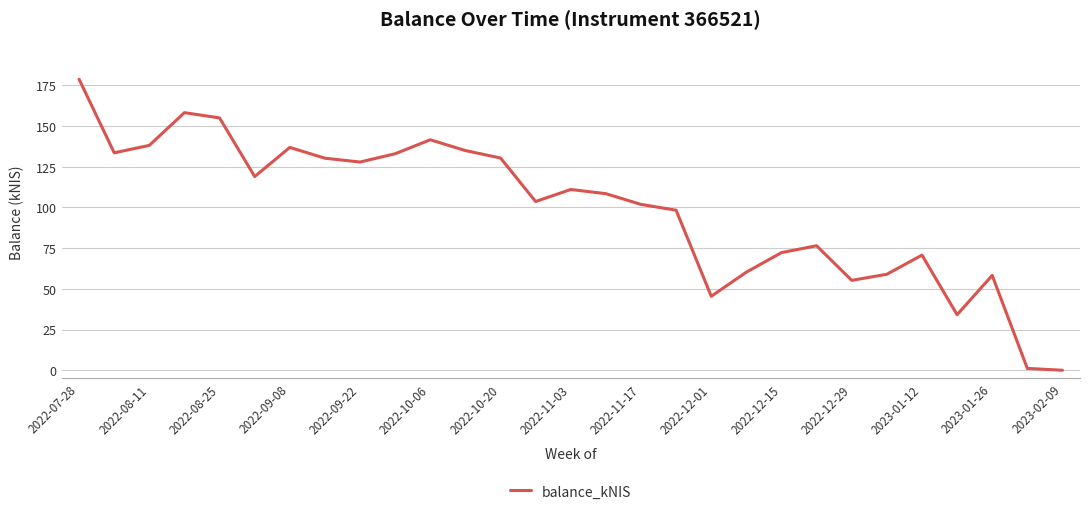

Does the chart display data point markers on the line(s)?

No